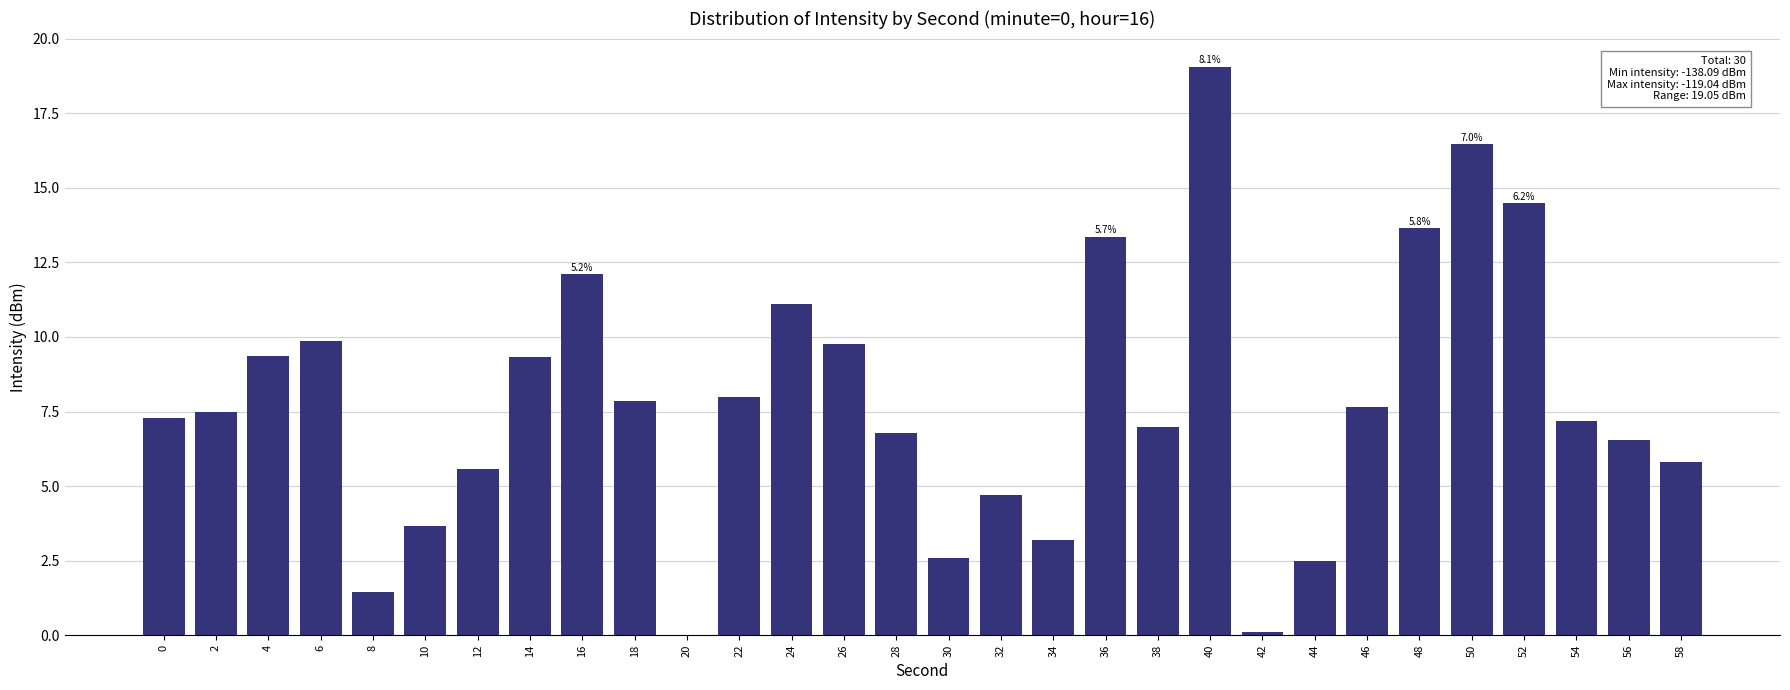

What is the sum of the values at 32 and 14?

14.0